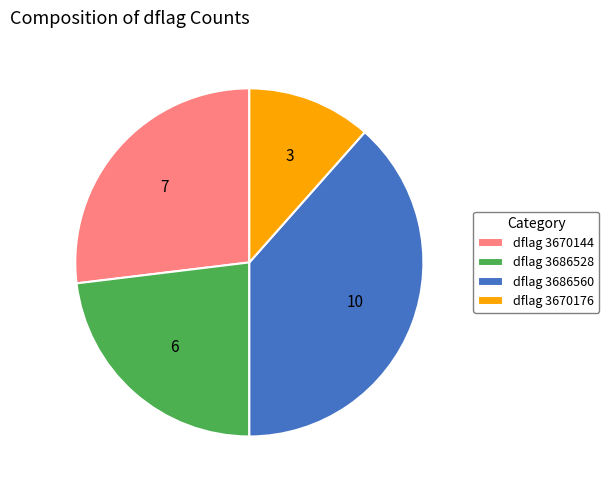

True or false: dflag 3686560 accounts for 38% of the total.

True